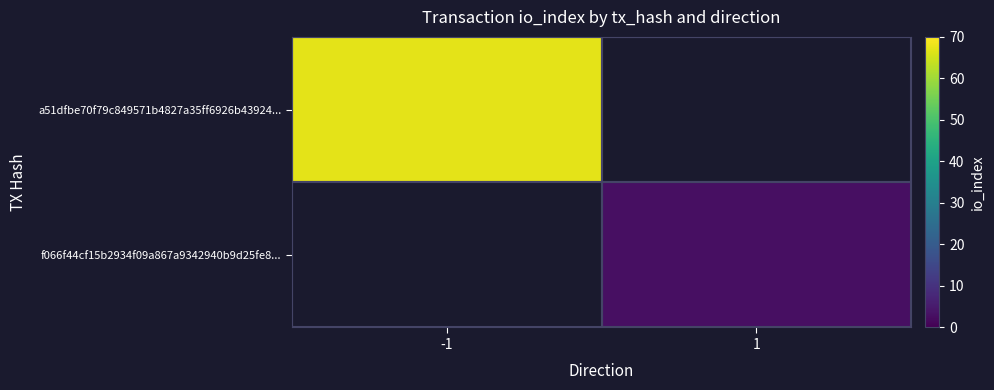

Rank the series by their average value, from highest to lowest.

a51dfbe70f79c849571b4827a35ff6926b43924..., f066f44cf15b2934f09a867a9342940b9d25fe8...